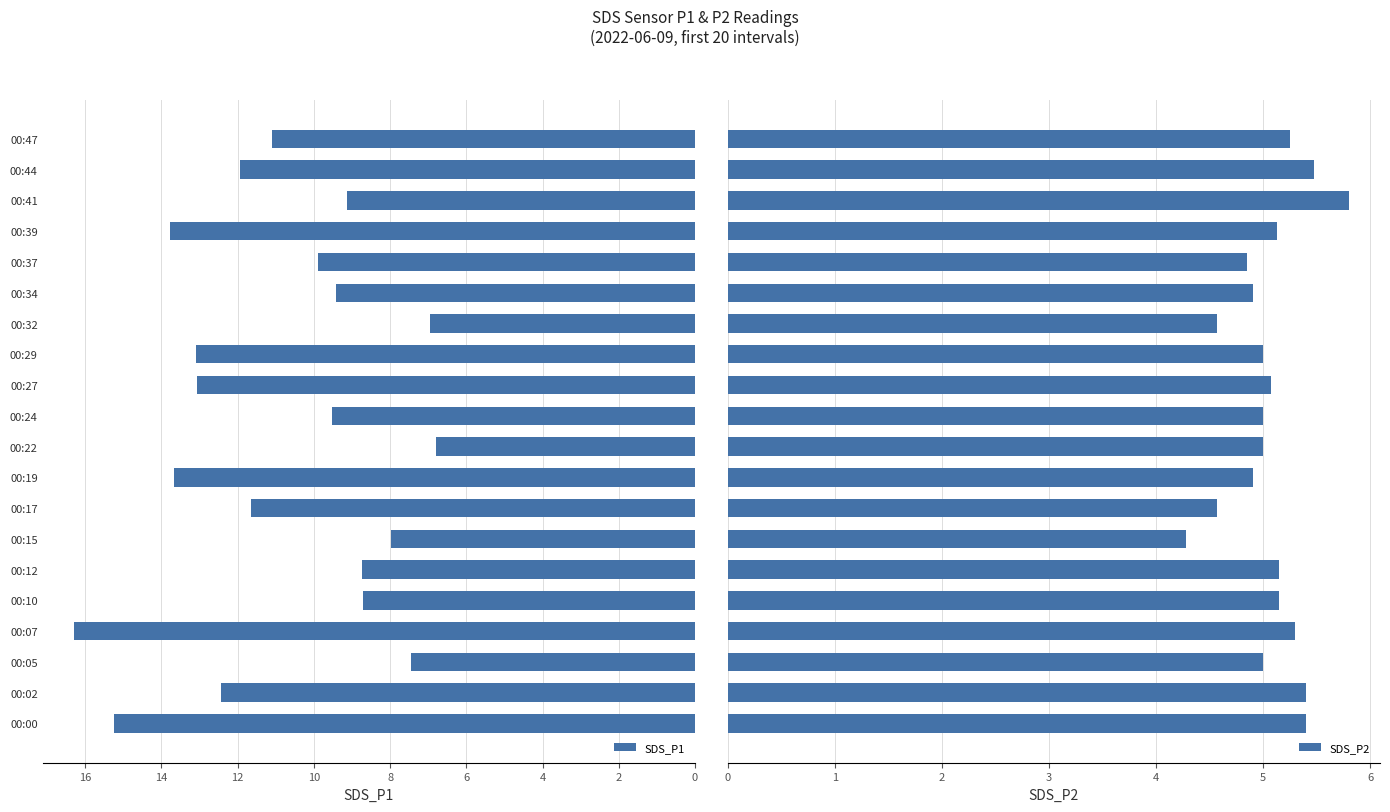

What is the average value of the SDS_P1 series?

10.8